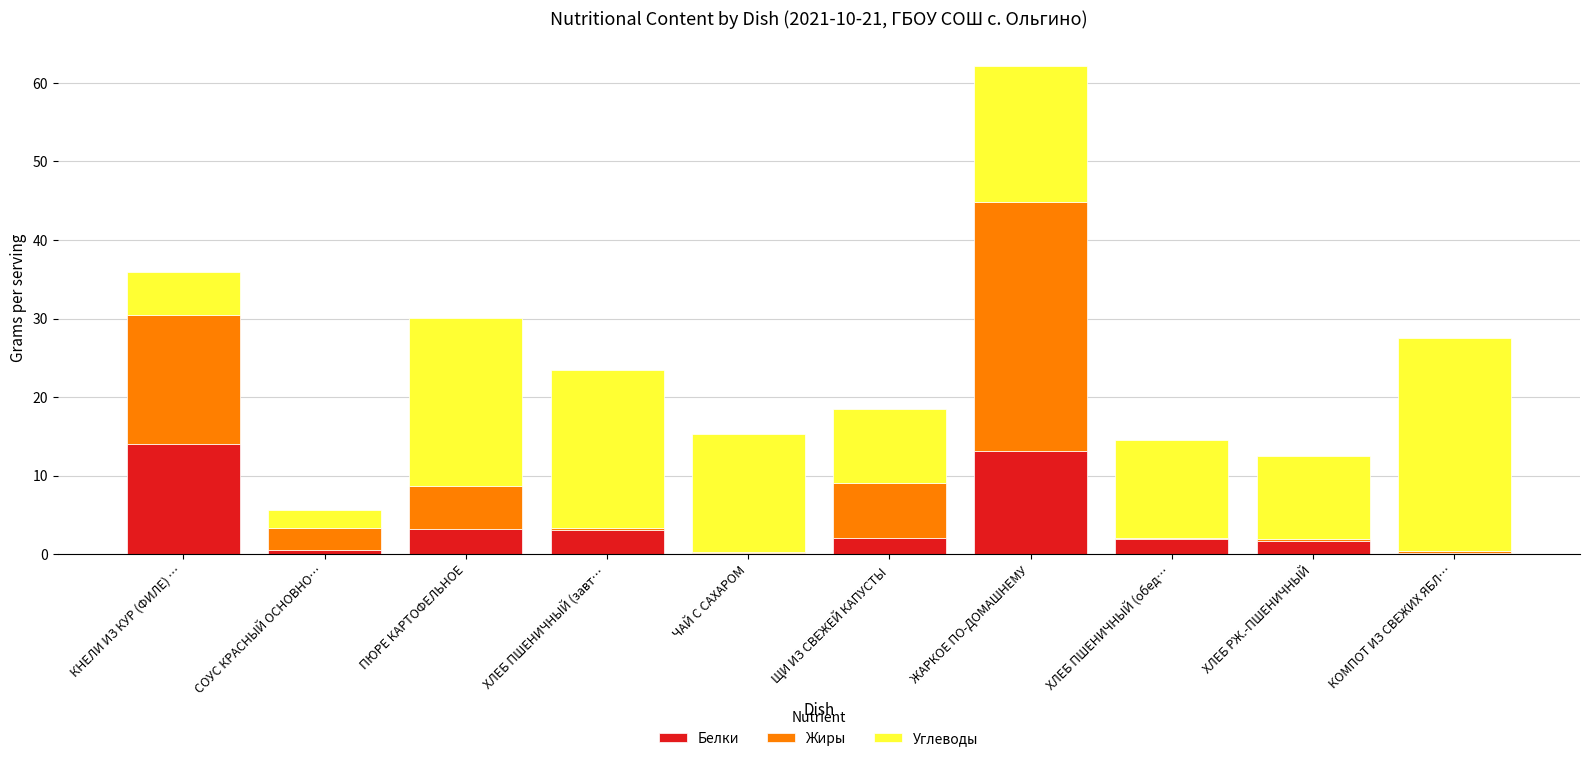

The Белки series shows 1.7 at ХЛЕБ РЖ.-ПШЕНИЧНЫЙ. True or false?

True